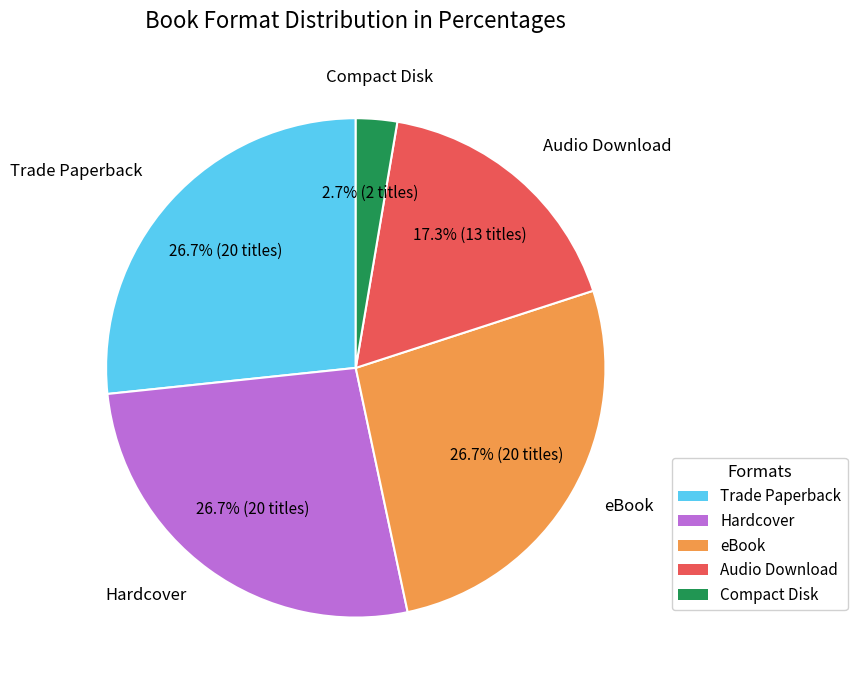

Is there a majority slice in this chart?

No